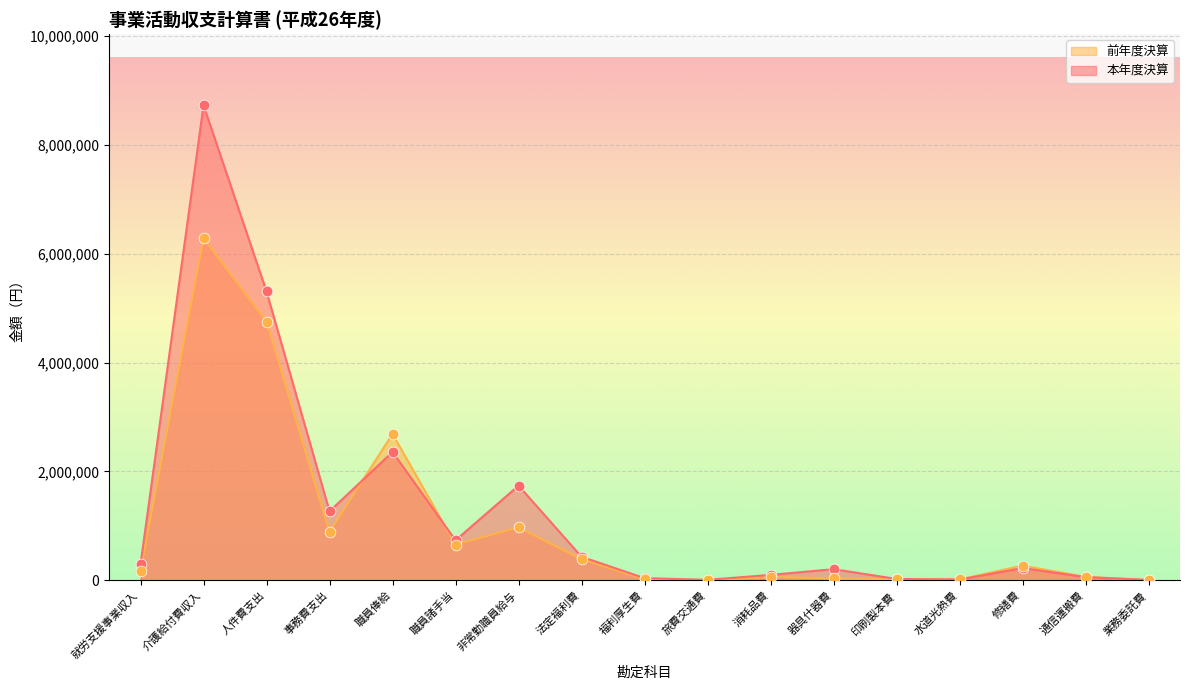

Which series has the largest total across all categories?

本年度決算